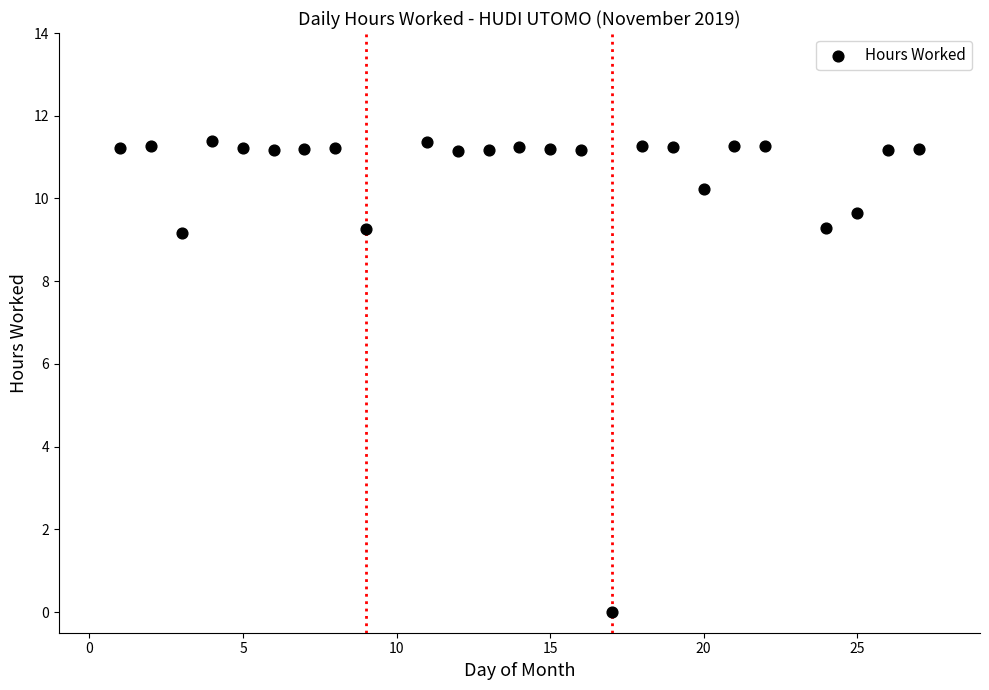

What is the range of X values (max minus min)?

26.0